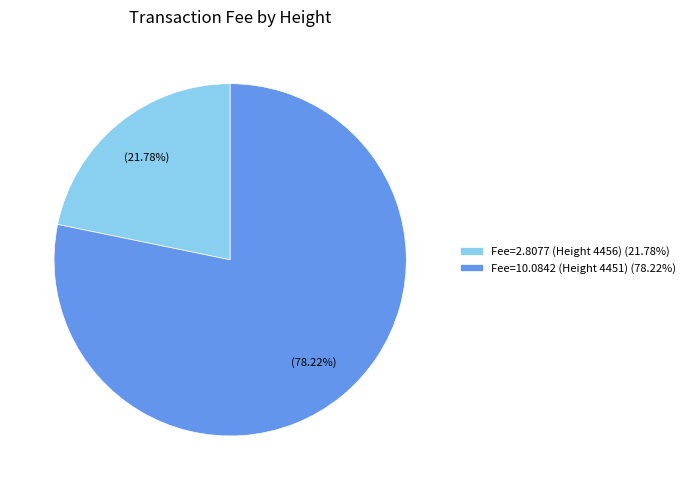

Rank the categories by value from lowest to highest.

Fee=2.8077 (Height 4456), Fee=10.0842 (Height 4451)